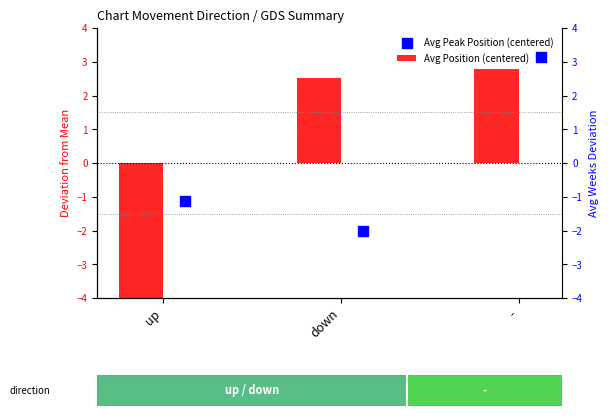

Which series reaches the minimum Y coordinate?

Avg Position (centered)